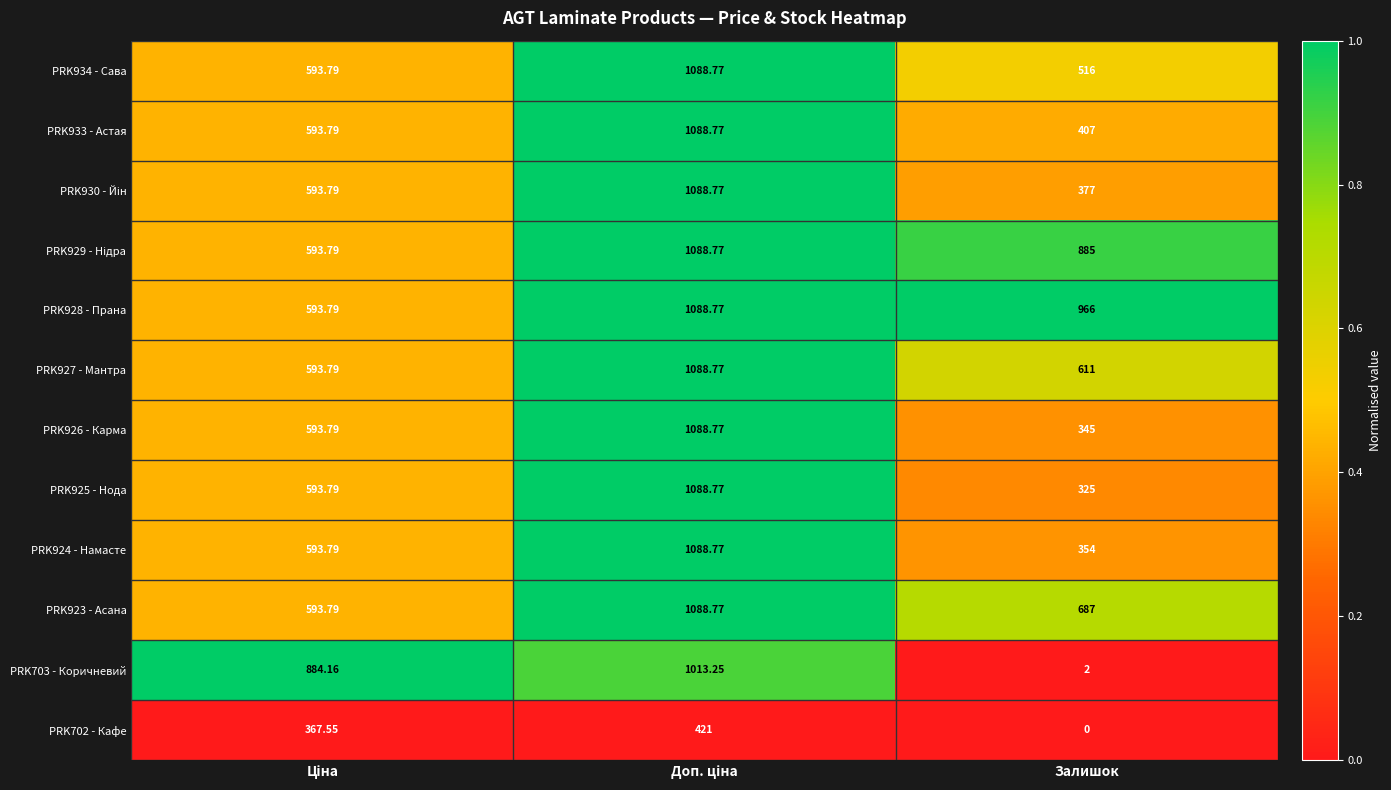

Where is PRK923 - Асана nearest to the value 841?

Залишок